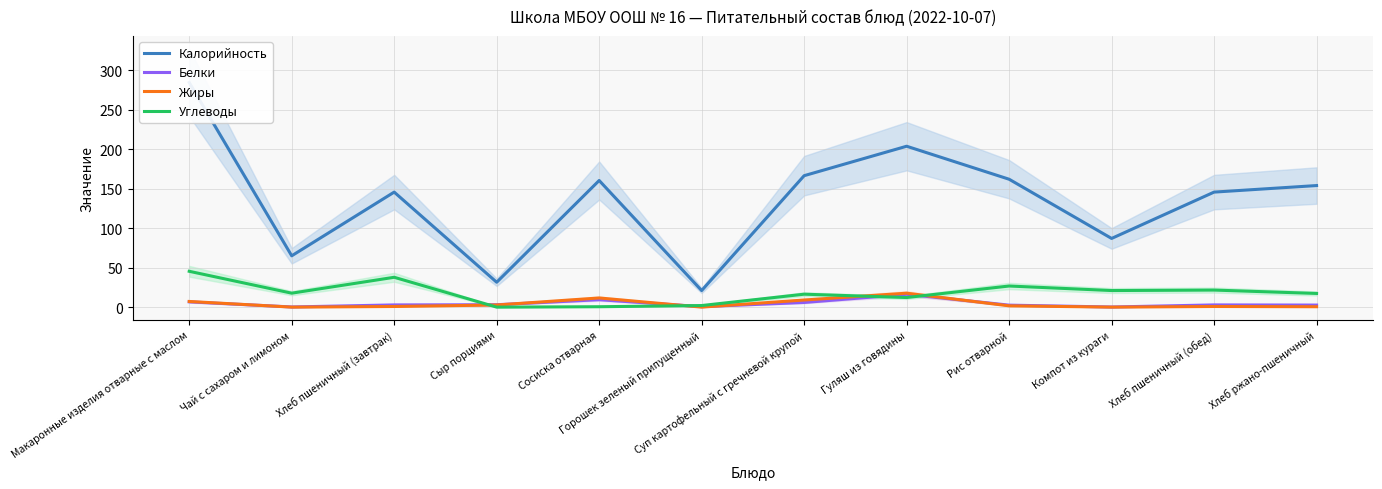

What is the value of the Жиры point at the 9th from the left?

1.6